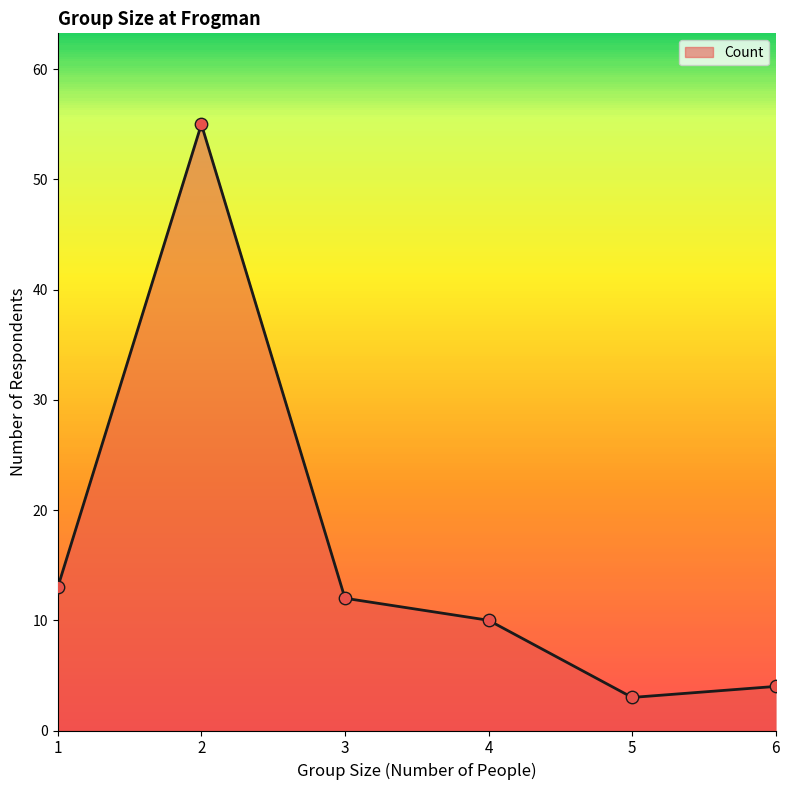

What is the change in value from 1 to 6?

-9